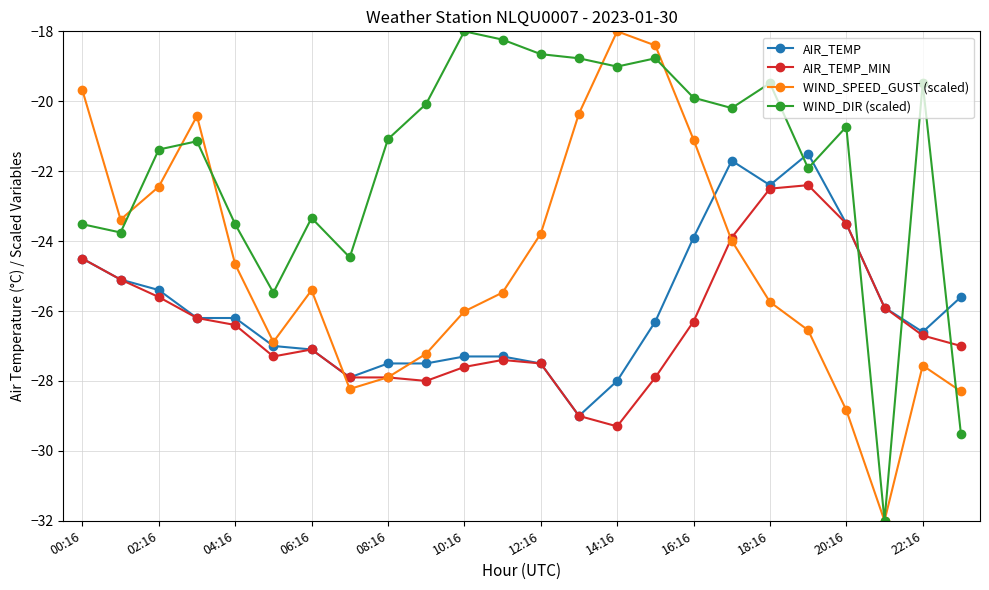

What is the maximum value shown in the chart?

-18.0